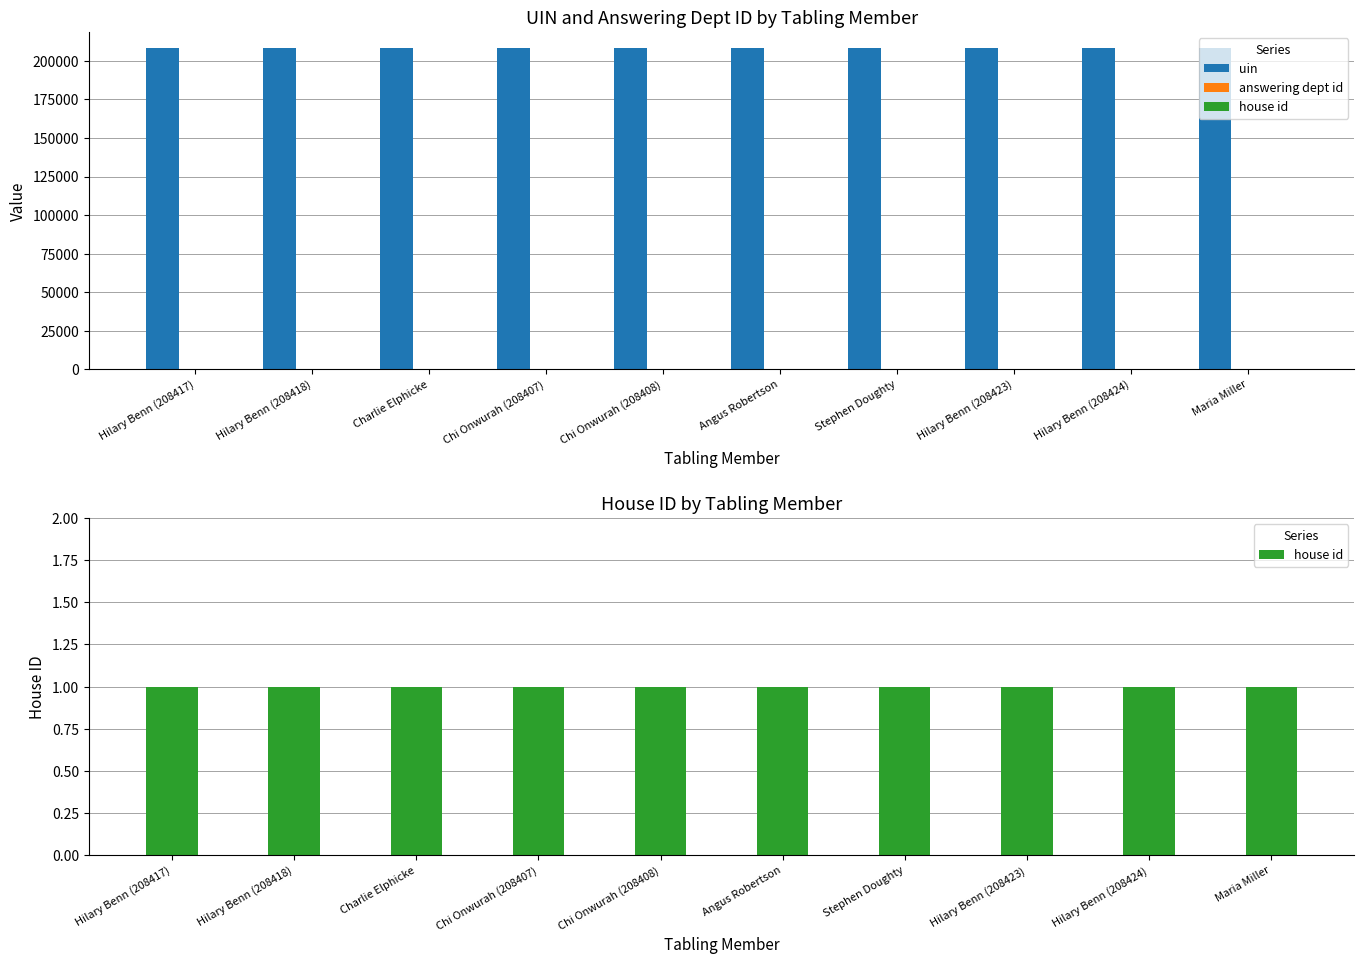

Rank the series at Chi Onwurah (208407) from highest to lowest value.

uin, answering dept id, house id